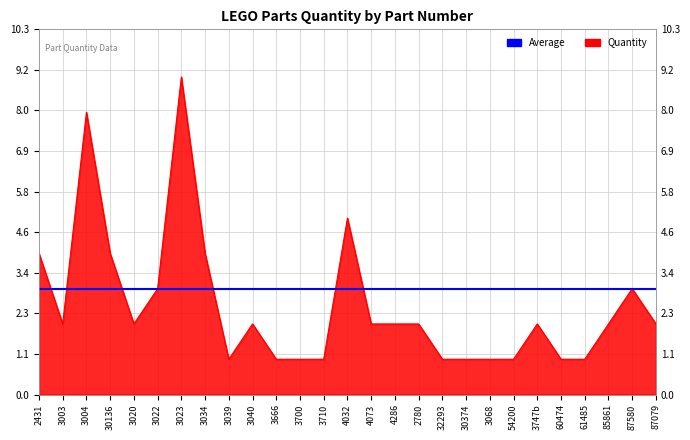

The value at 54200 is 2. True or false?

False